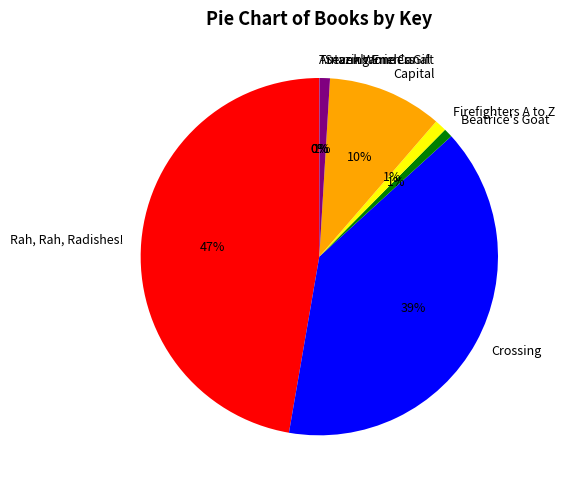

The Beatrice's Goat slice represents 11% of the pie. True or false?

False